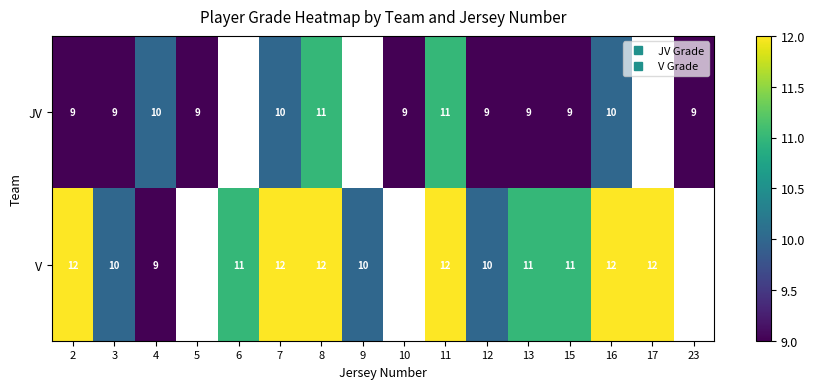

At which label is V closest to 10?

3